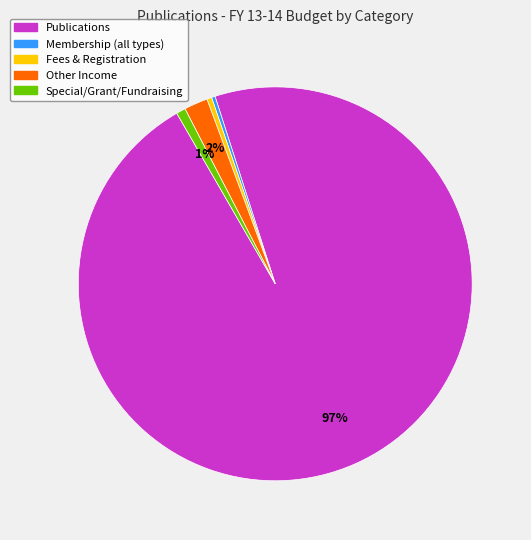

Is there a majority slice in this chart?

Yes